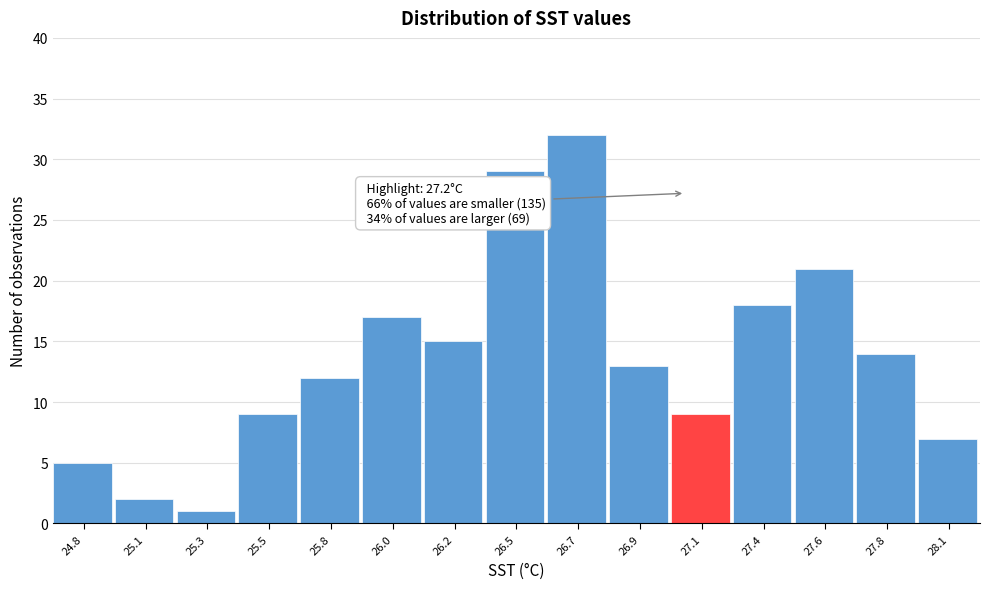

Reading left to right, what are all the values shown in this chart?

5	2	1	9	12	17	15	29	32	13	9	18	21	14	7